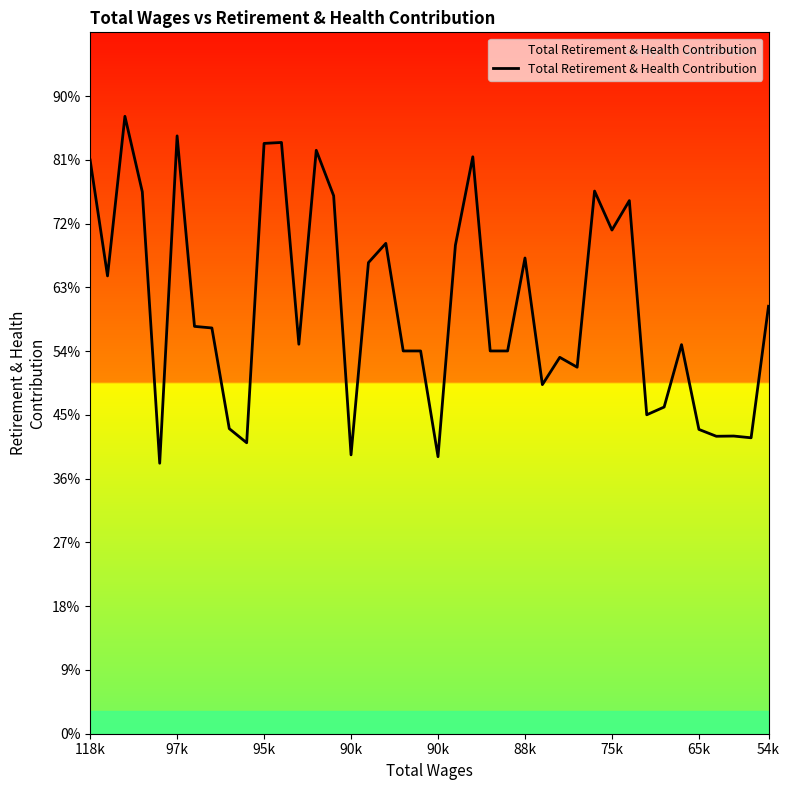

At which label is the value closest to 13925?

97k